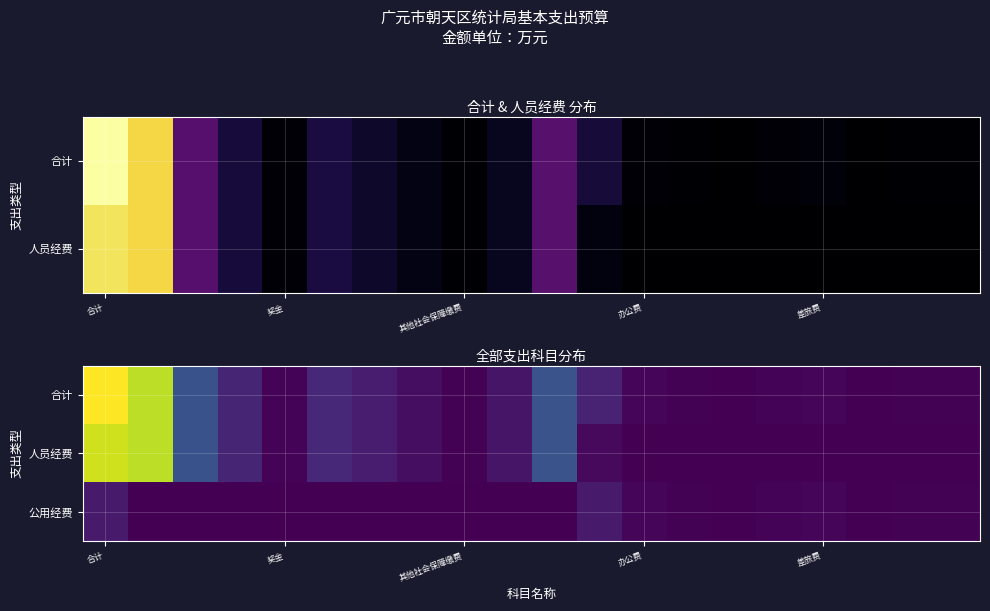

What is the maximum value for 公用经费?

22.2